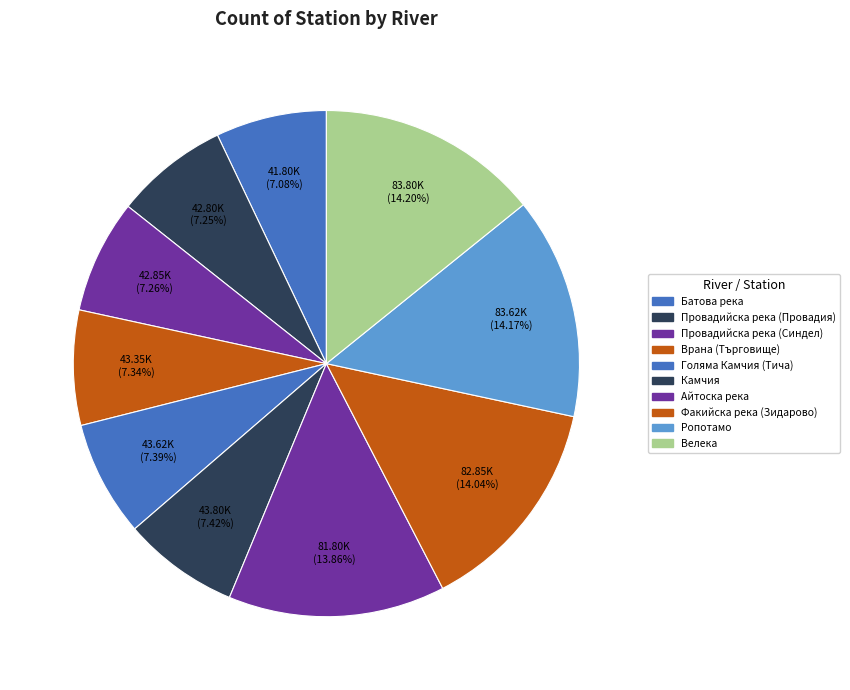

Does Ропотамо represent more than half of the total?

No